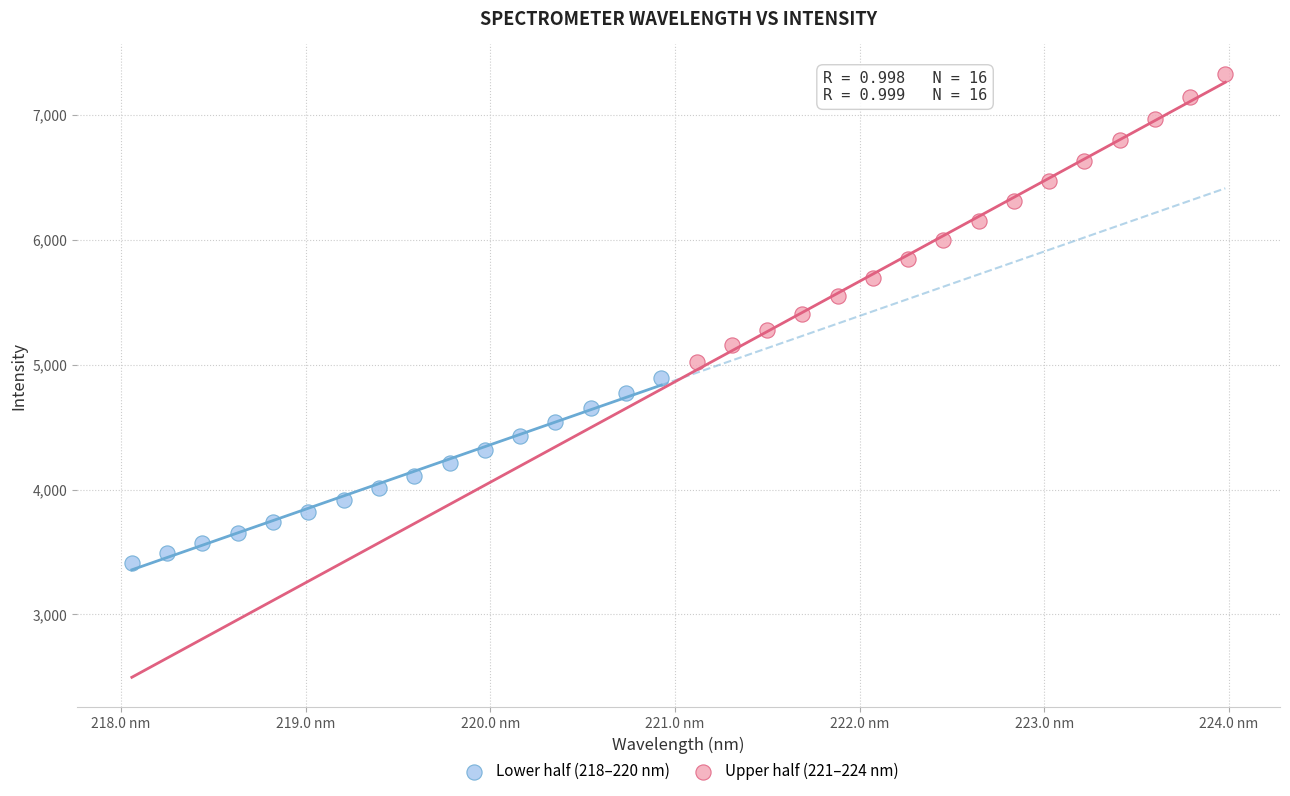

Which series reaches the minimum Y coordinate?

Lower half (218–220 nm)